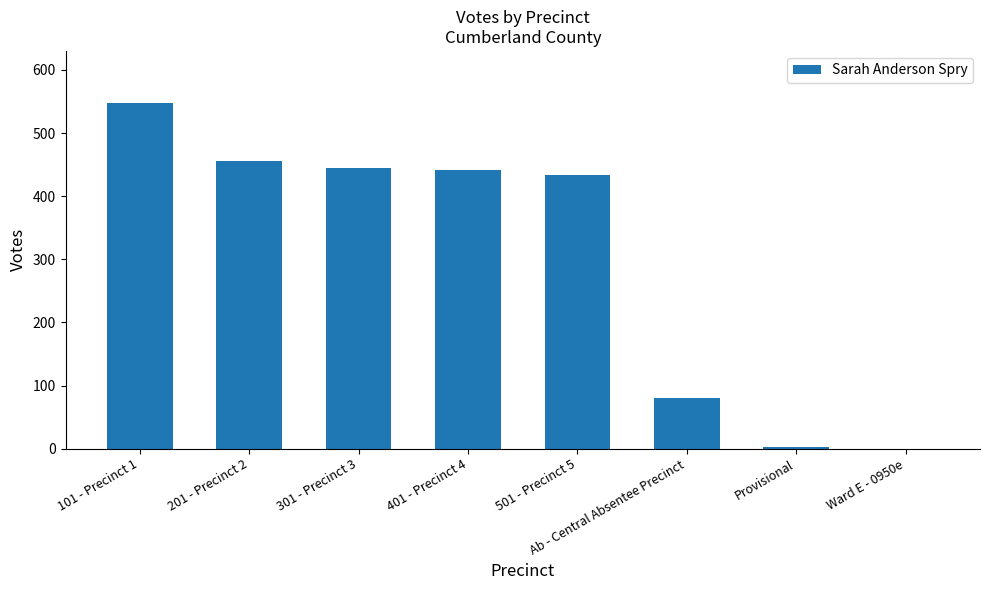

The chart shows a value of 456 at 201 - Precinct 2. True or false?

True